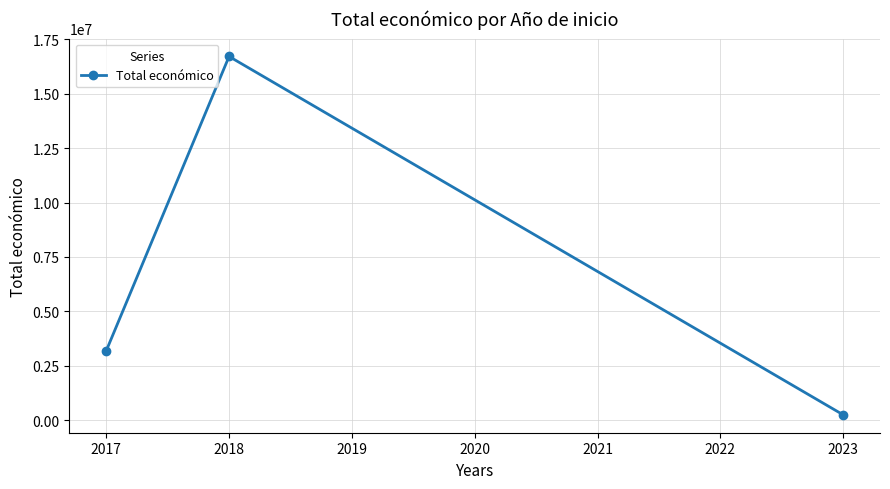

What value does the data have at 2018, to the nearest 100?

16705600